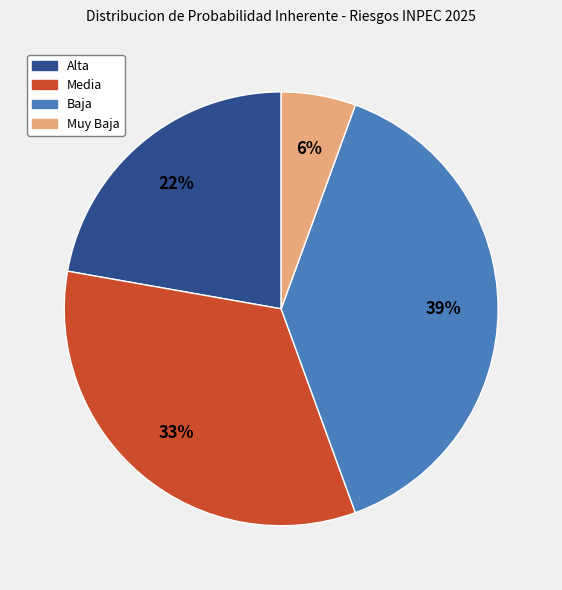

Is there any slice that represents more than half of the pie?

No